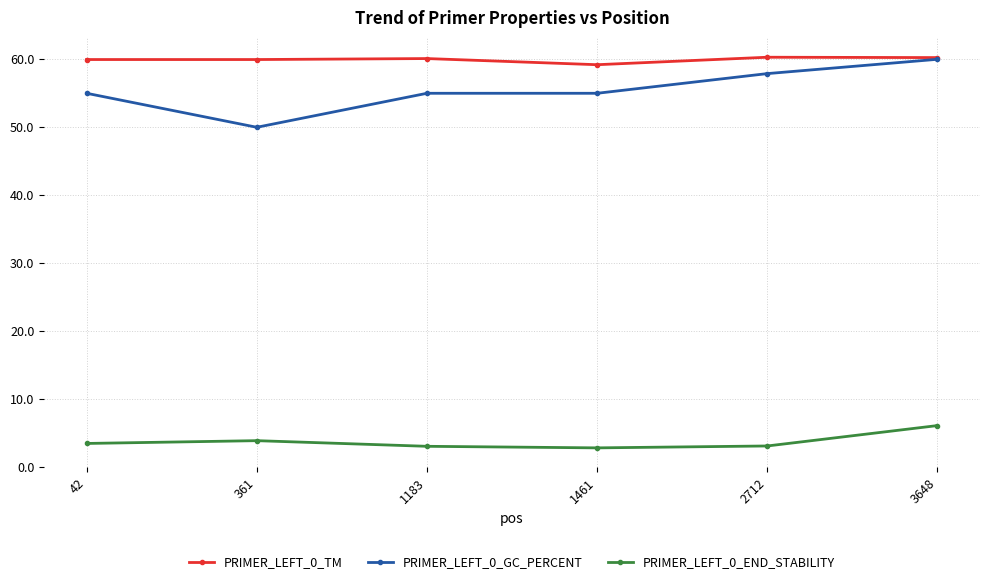

At 42, list the series in order from largest to smallest.

PRIMER_LEFT_0_TM, PRIMER_LEFT_0_GC_PERCENT, PRIMER_LEFT_0_END_STABILITY